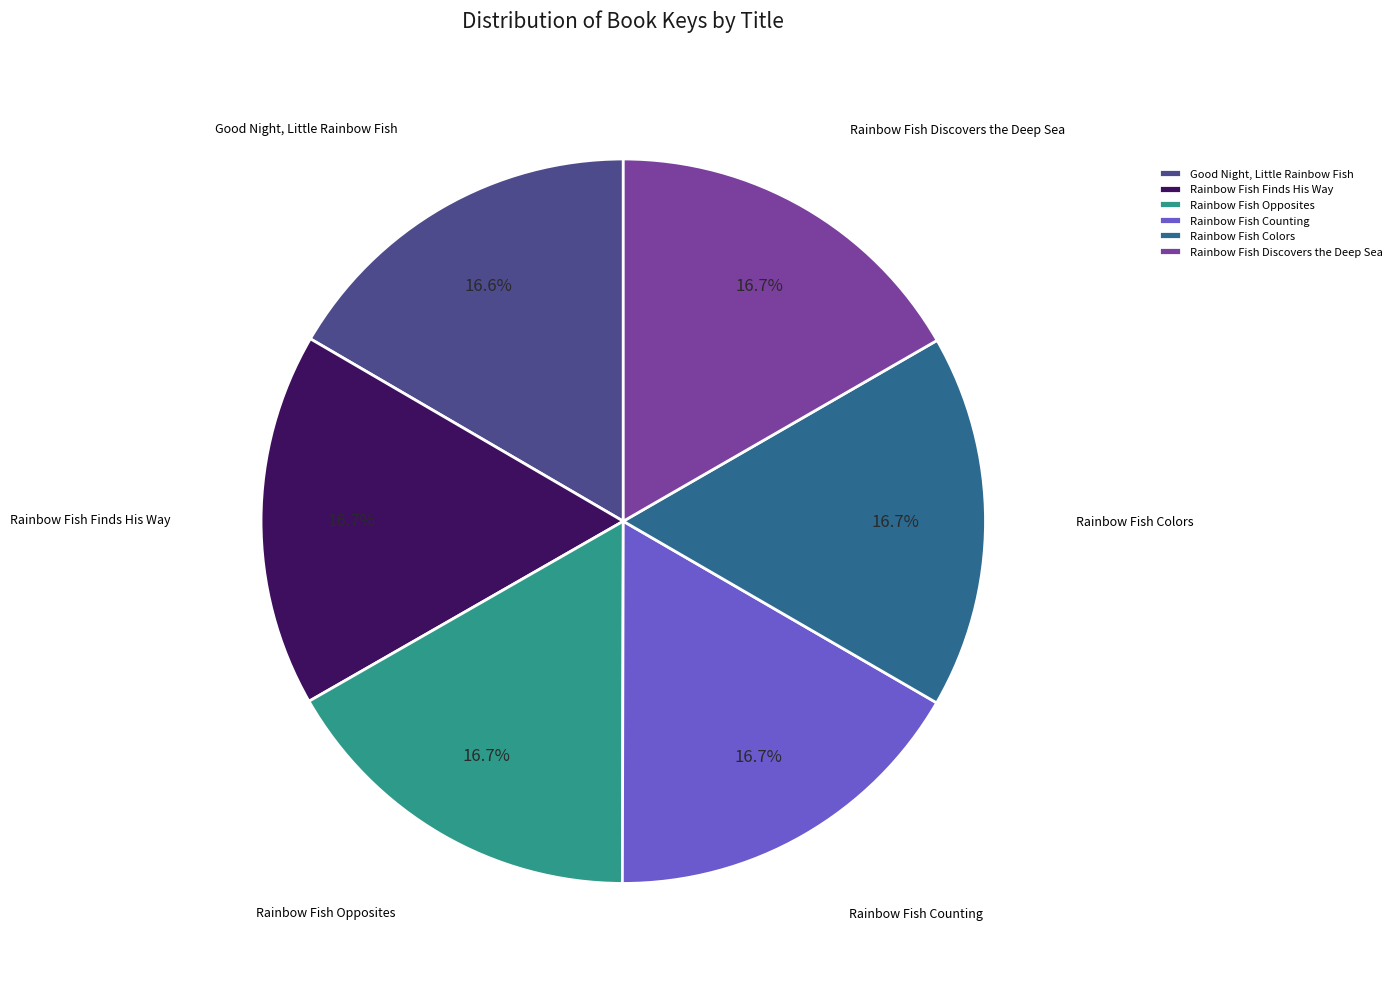

What is the total percentage of Rainbow Fish Discovers the Deep Sea and Rainbow Fish Finds His Way?

33.4%